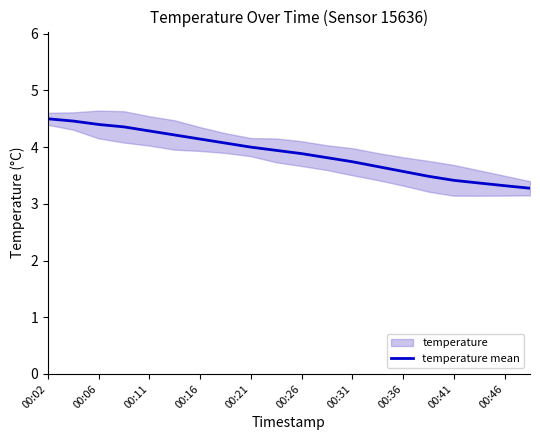

Is it true that temperature mean equals 1.0 at 00:21?

False